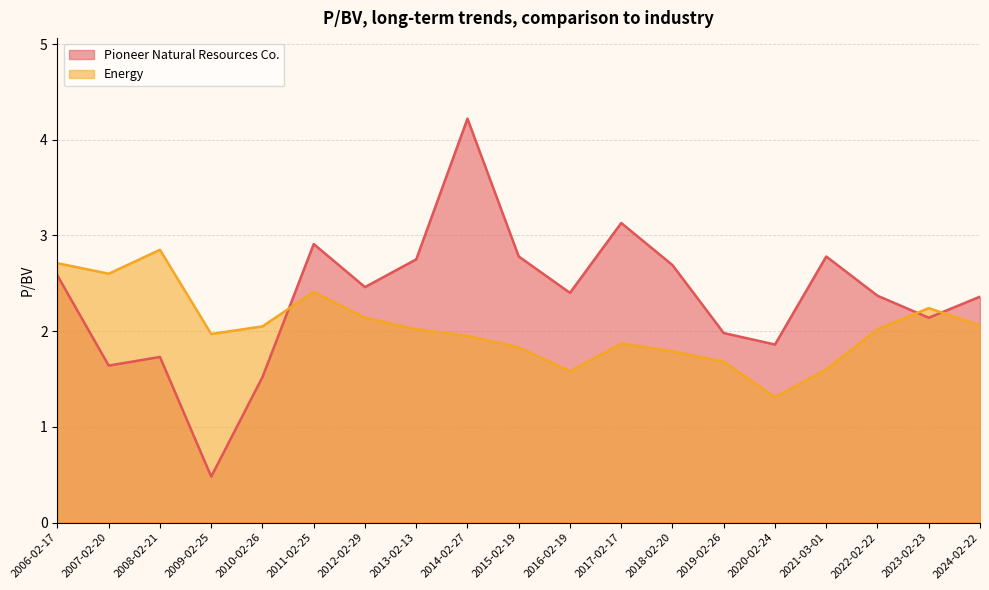

The value of Energy at 2017-02-17 is 3.2. True or false?

False